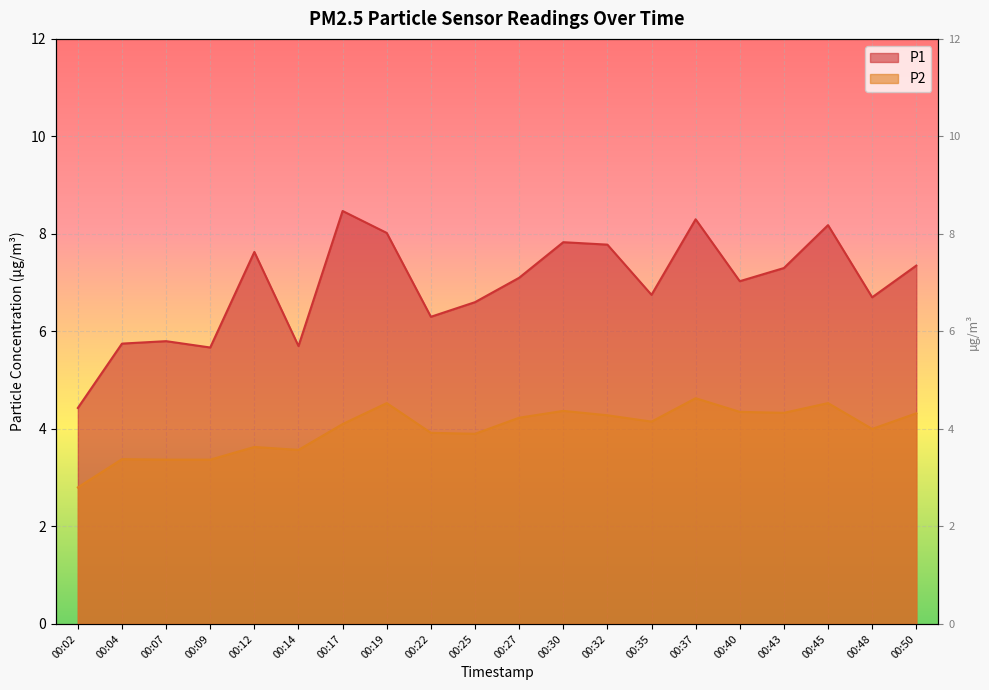

What is the total value across all series at 00:35?

10.9